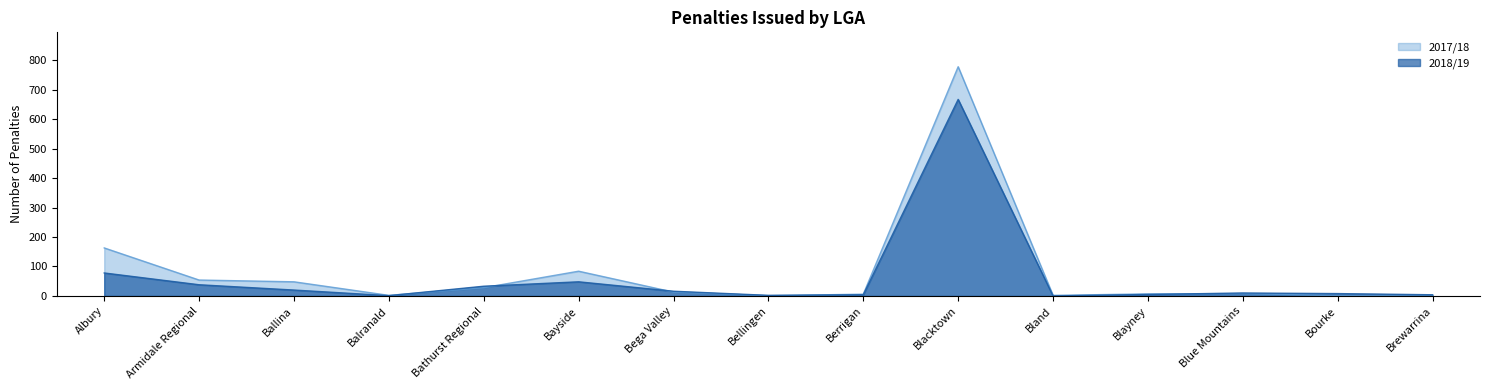

What is the spread (max minus min) of values at Armidale Regional?

16